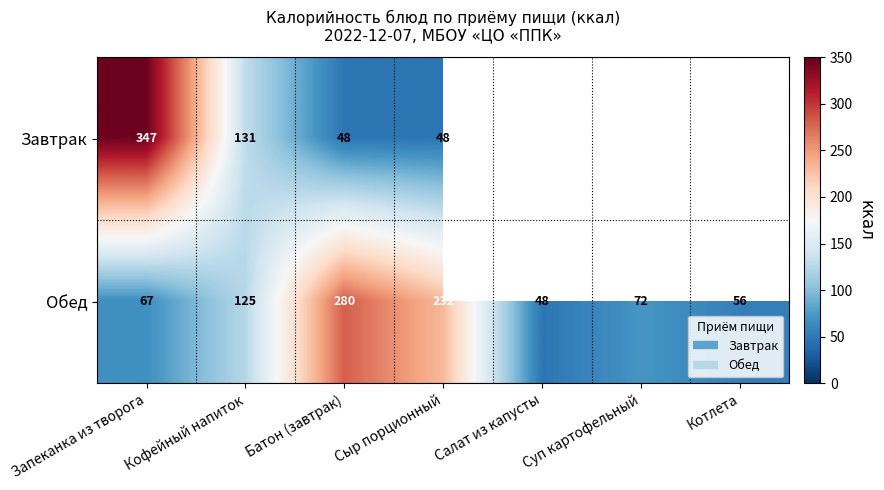

Which has a higher value, Салат из капусты or Сыр порционный?

Сыр порционный